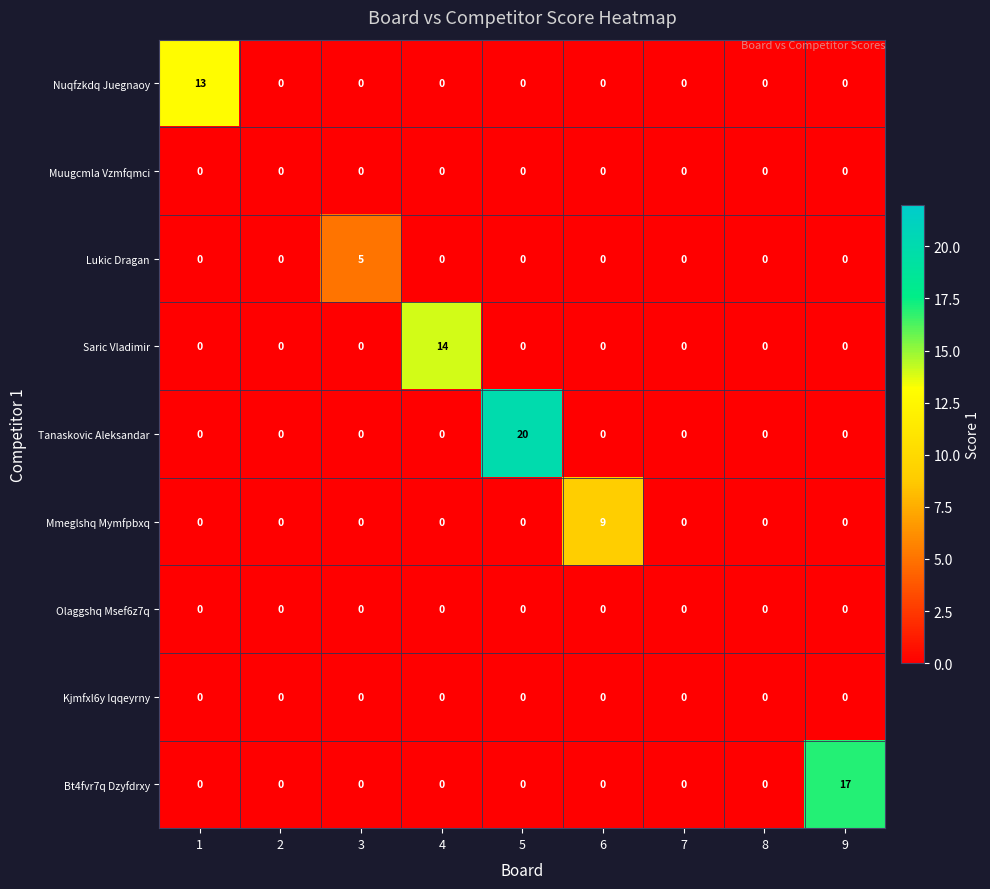

What is the difference between the maximum and second lowest values in the Tanaskovic Aleksandar series?

20